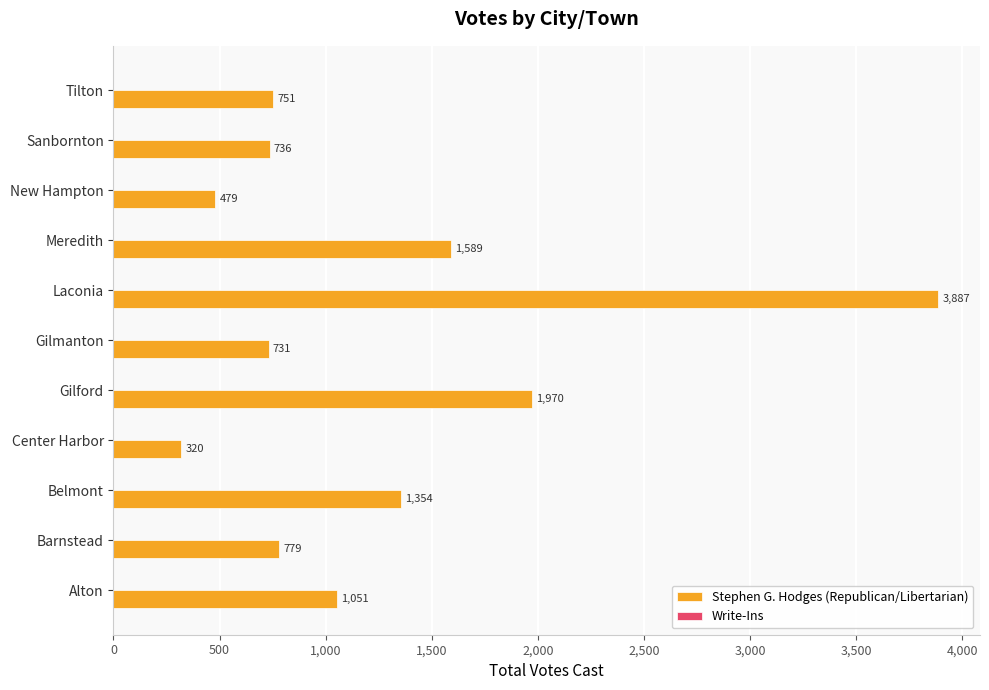

Are the bars horizontal?

Yes